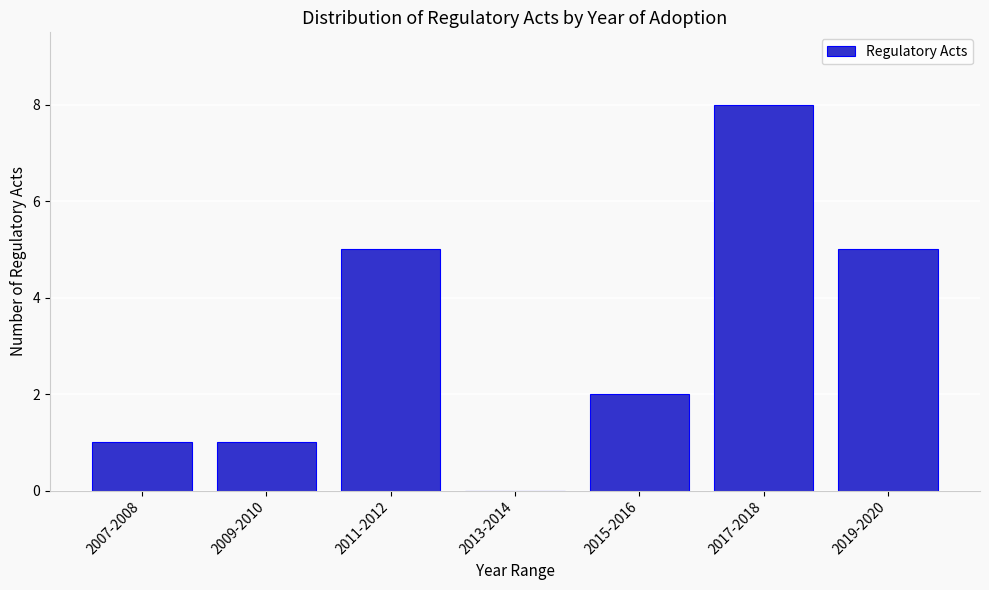

Reading left to right, what are all the values shown in this chart?

2007-2008=1	2009-2010=1	2011-2012=5	2013-2014=0	2015-2016=2	2017-2018=8	2019-2020=5